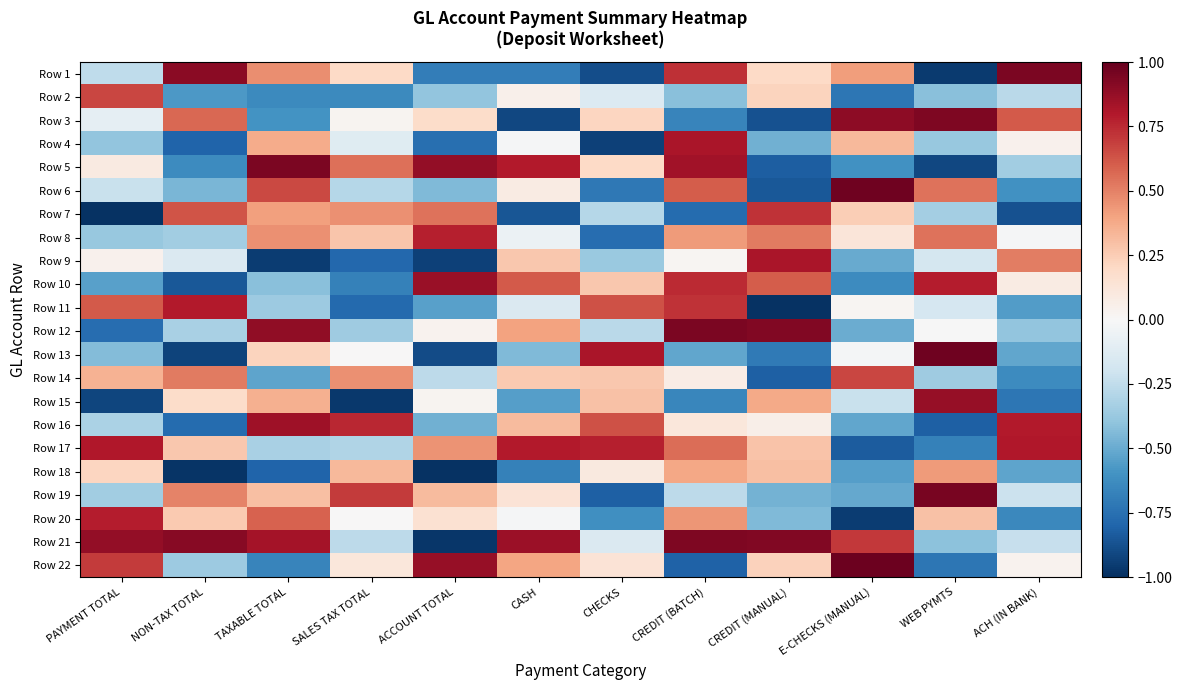

At how many categories does at least one series exceed 0?

12